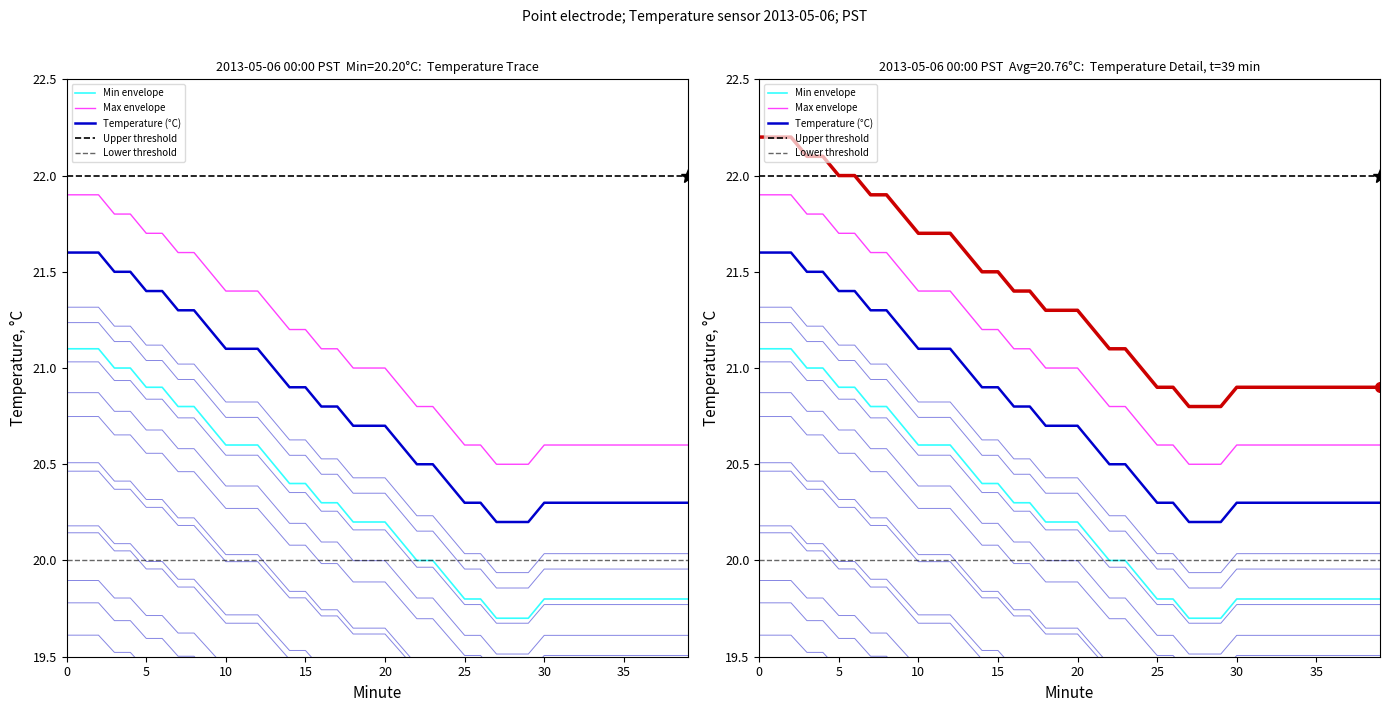

Is it true that the value at 37 is 25.6?

False